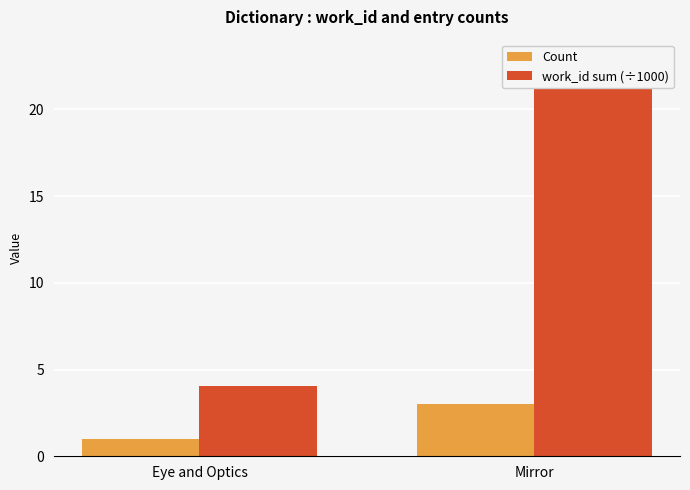

True or false: work_id sum (÷1000) has a value of 4.0 at Eye and Optics.

True